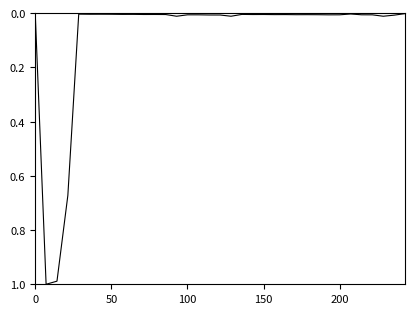

Reading right to left, what are all the values shown in this chart?

0.0	0.0	0.0	0.0	0.0	0.0	0.0	0.0	0.0	0.0	0.0	0.0	0.0	0.0	0.0	0.0	0.0	0.0	0.0	0.0	0.0	0.0	0.0	0.0	0.0	0.0	0.0	0.0	0.0	0.0	0.0	0.7	1.0	1.0	0.0